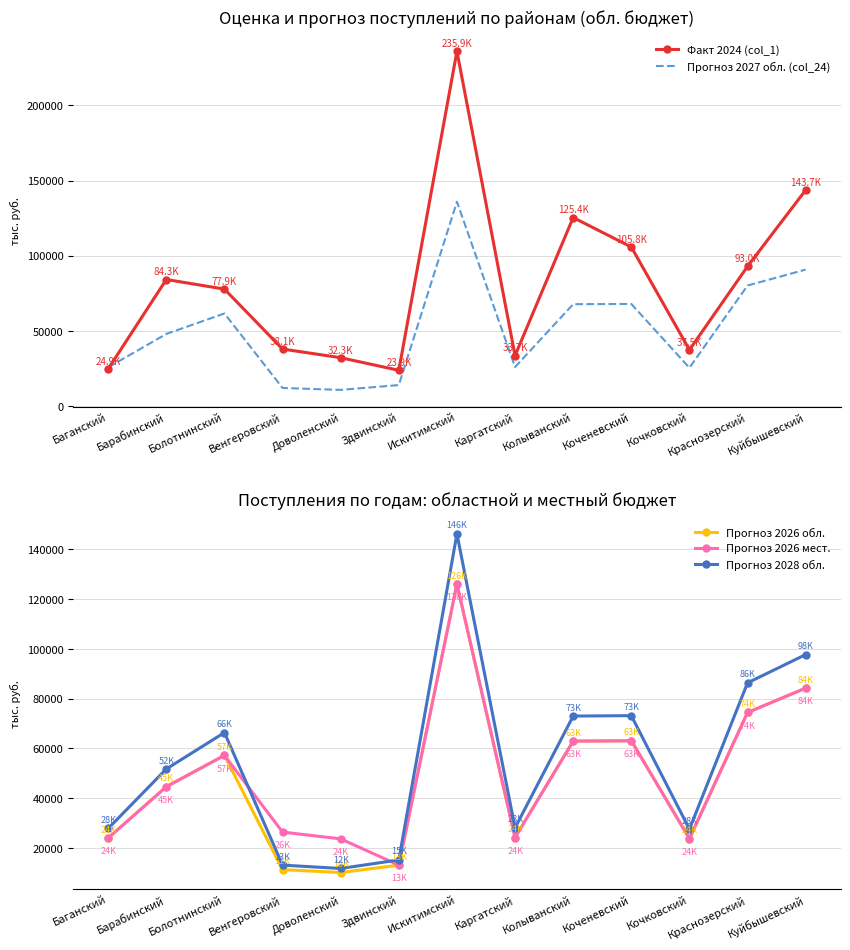

What are all the series names shown in the legend?

Факт 2024 (col_1), Прогноз 2027 обл. (col_24), Прогноз 2026 обл., Прогноз 2026 мест., Прогноз 2028 обл.